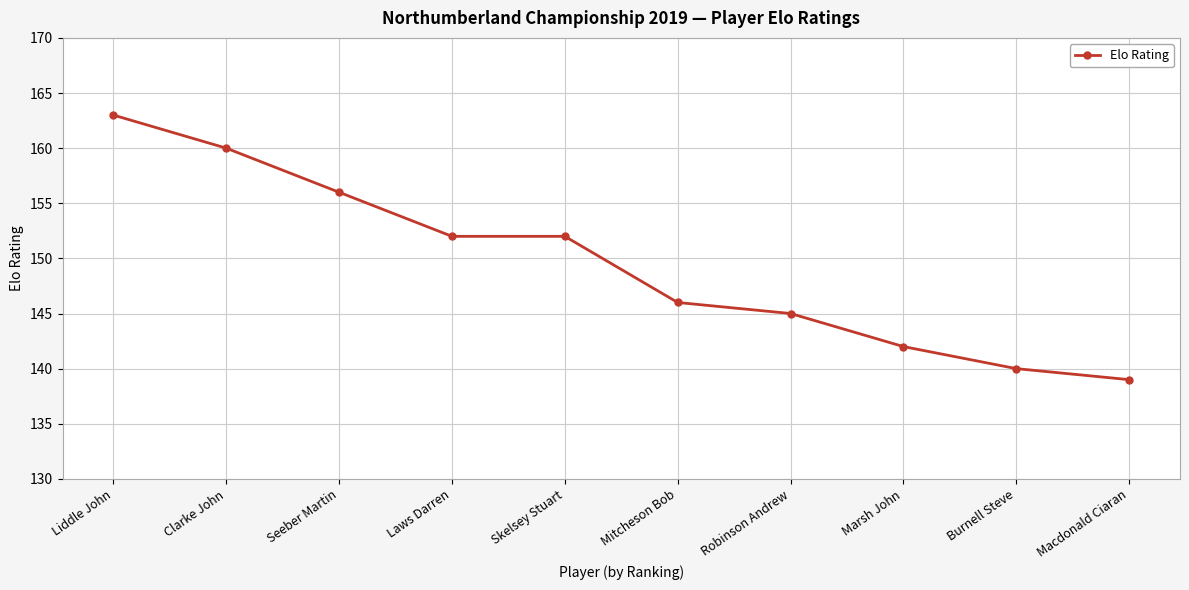

The value at Mitcheson Bob is 146. True or false?

True